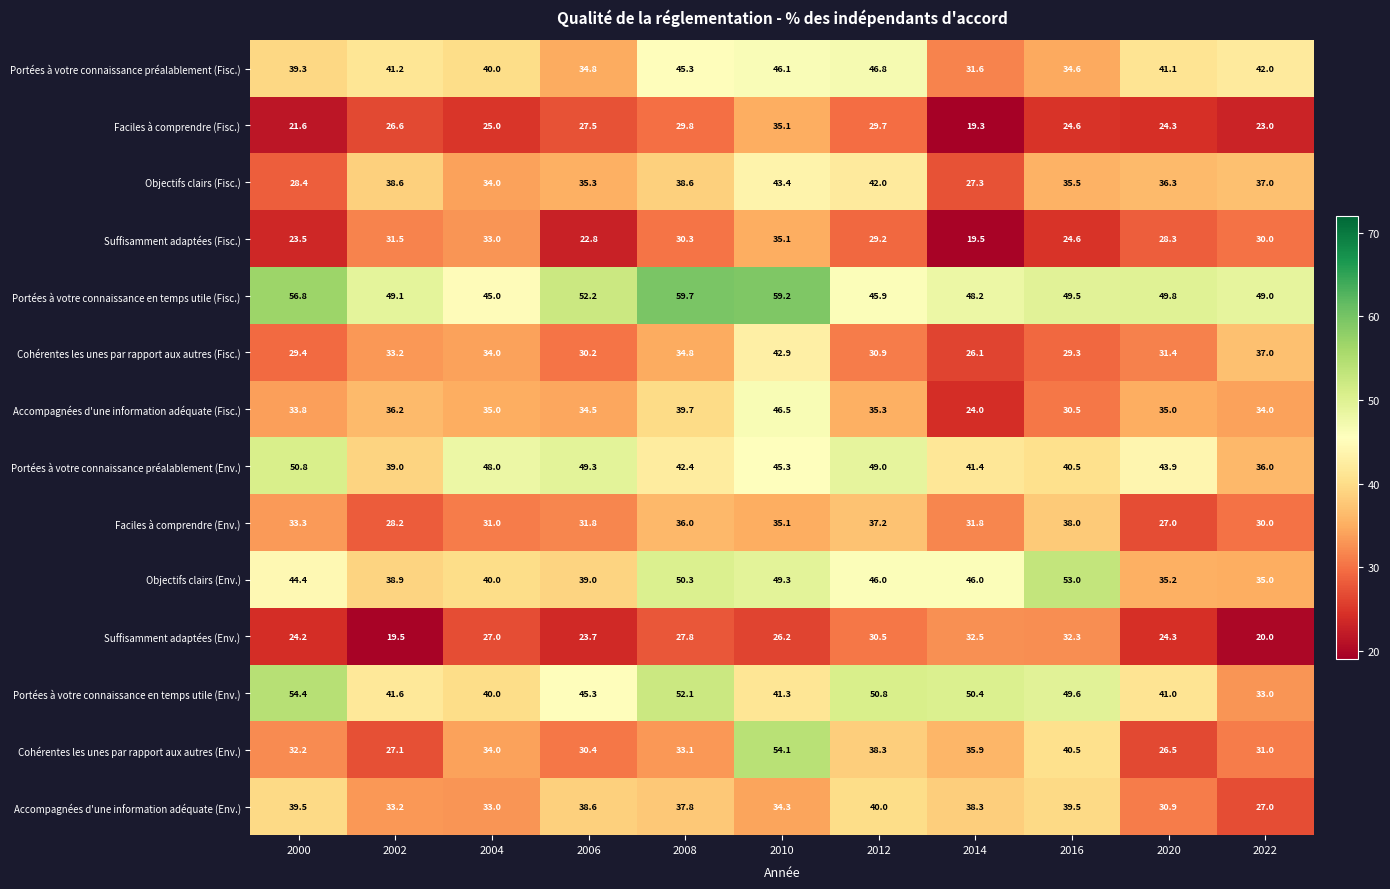

How many categories are shown in the chart?

11